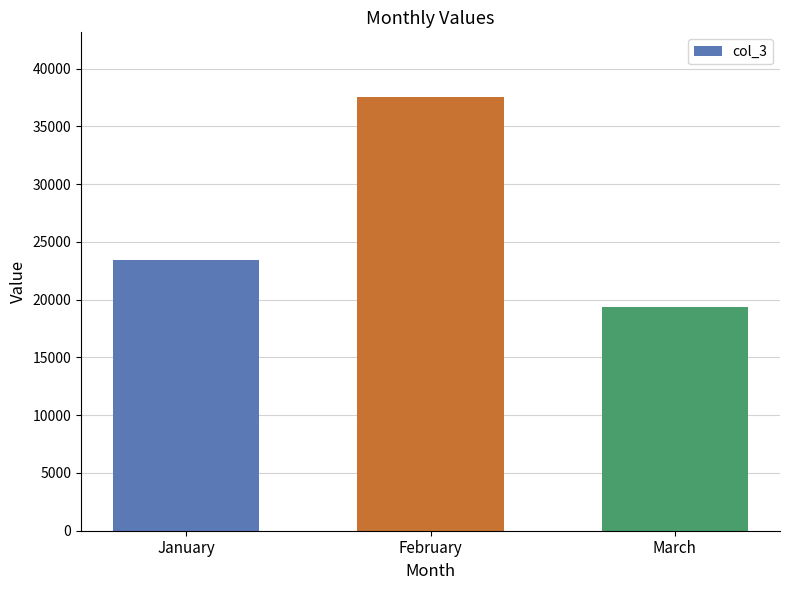

What is the maximum value shown in the chart?

37521